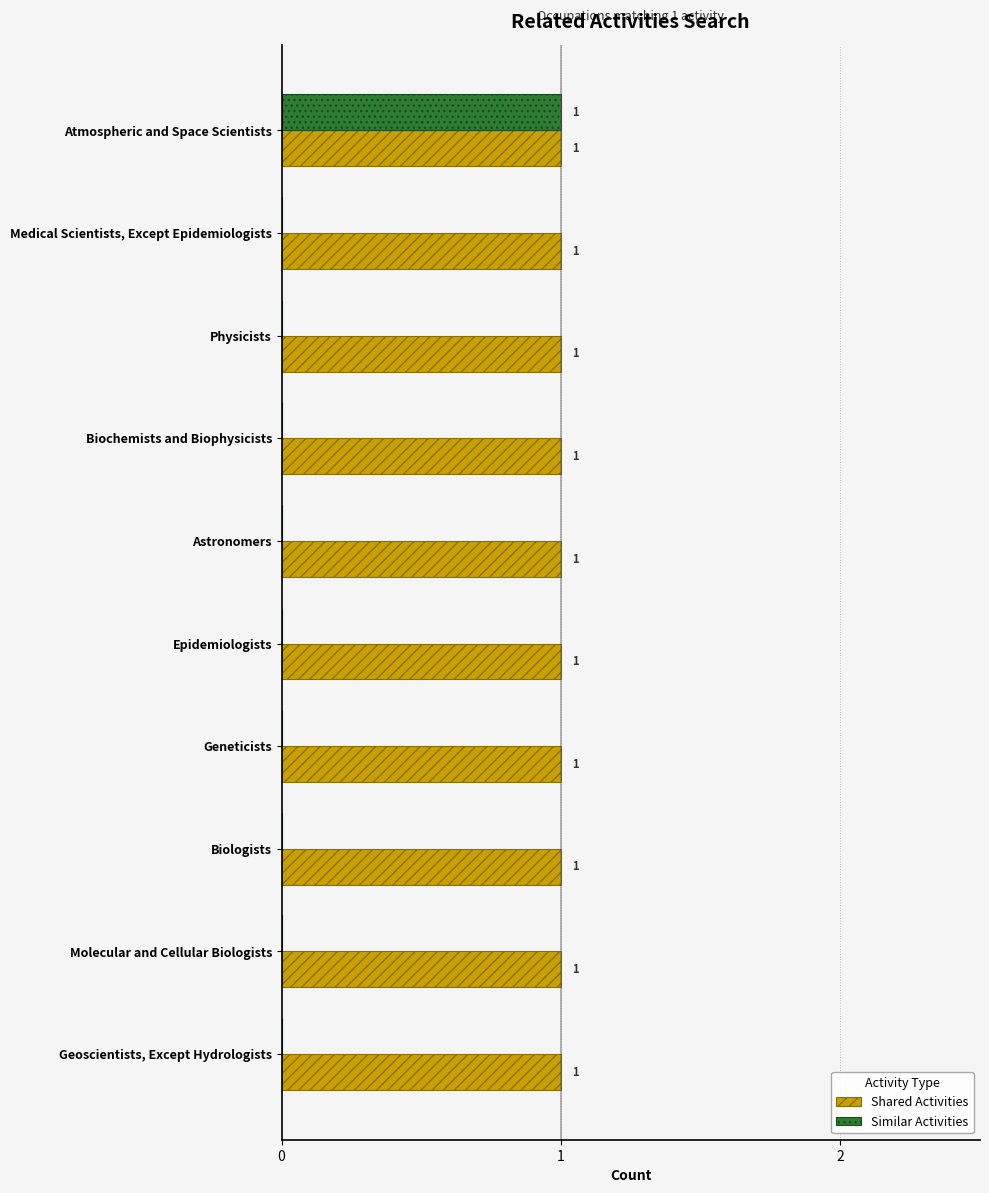

Is the value of Similar Activities at Geneticists greater than the value of Shared Activities at Physicists?

No